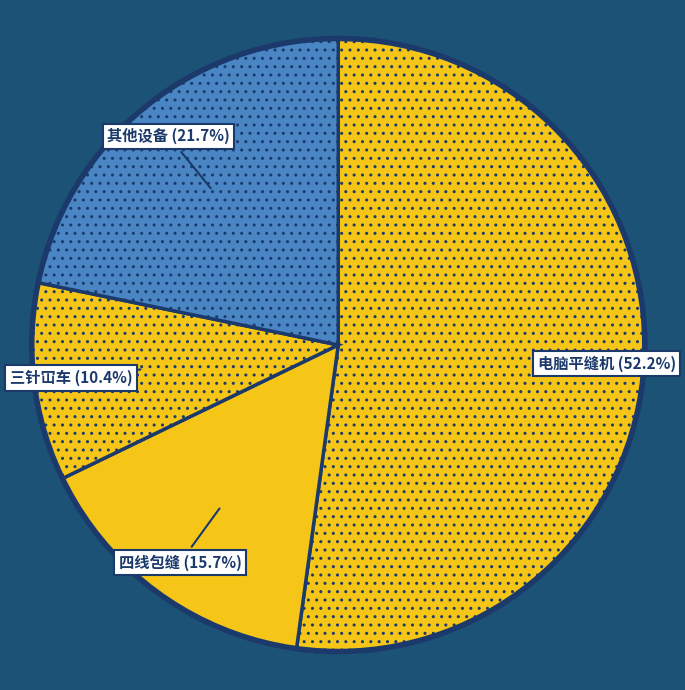

What percentage do 其他设备 and 四线包缝 together represent?

37.4%